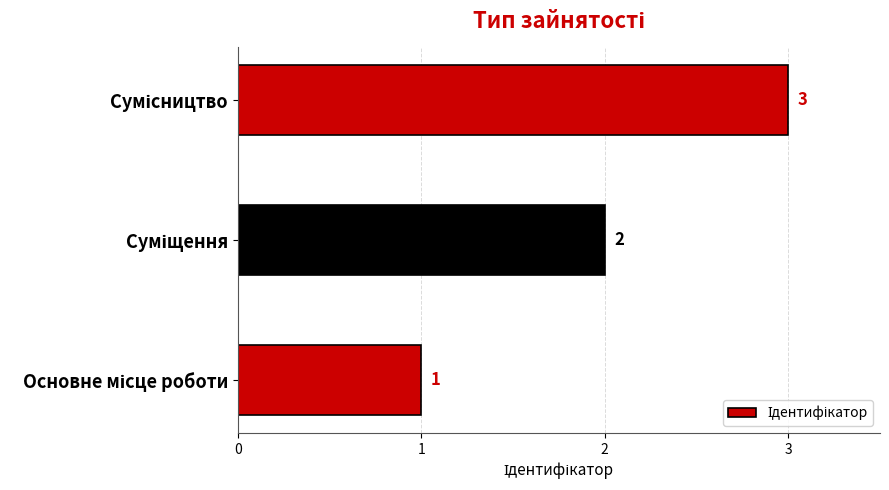

What is the maximum value shown in the chart?

3